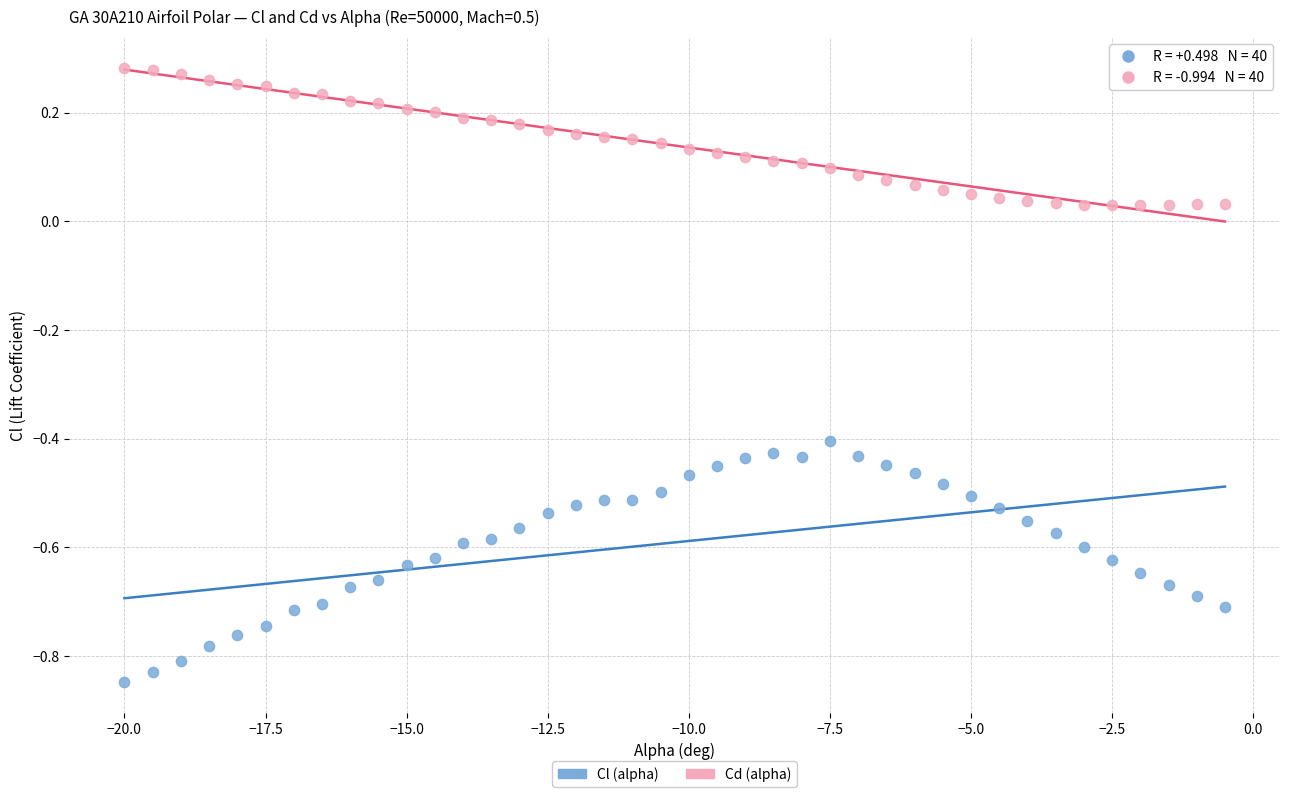

Across all data points, what is the range of Y values (max minus min)?

1.1